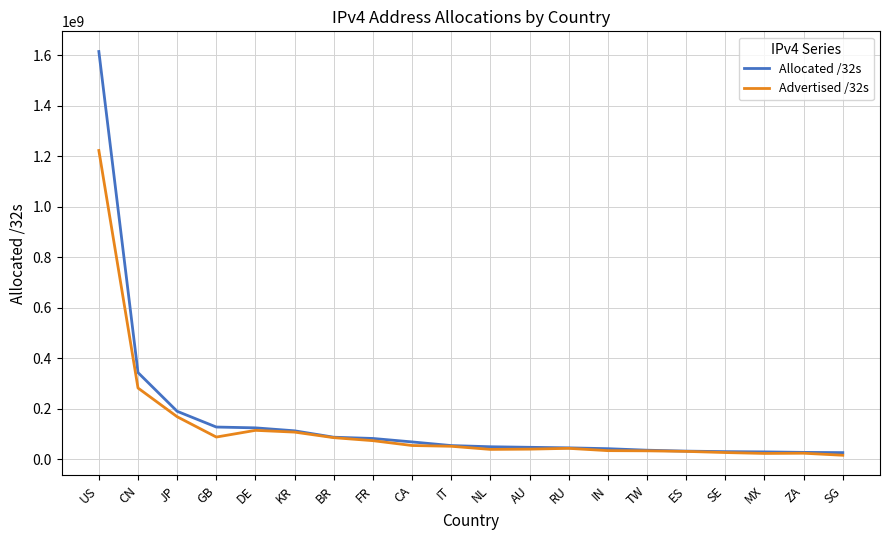

The Allocated /32s series shows 177808523 at CN. True or false?

False